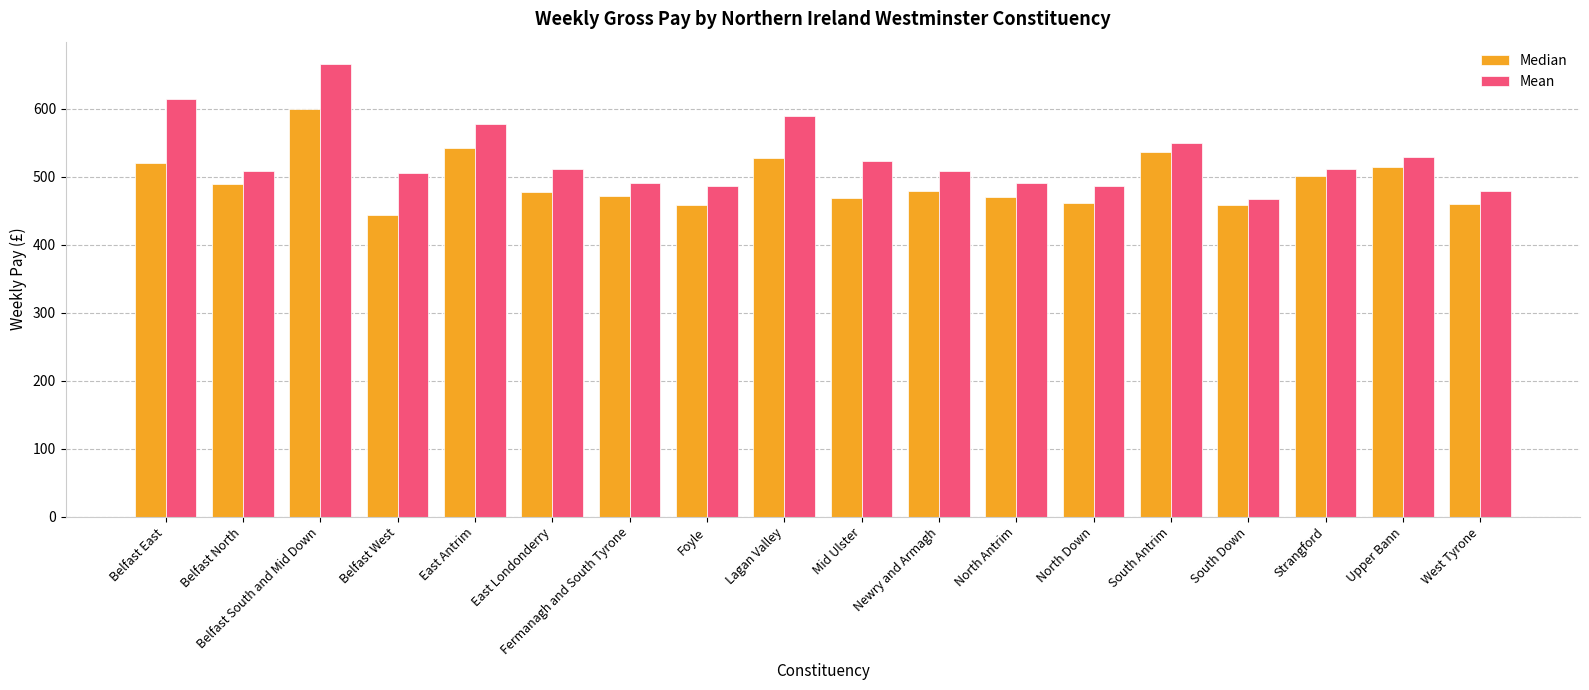

Rank the series by their average value, from highest to lowest.

Mean, Median